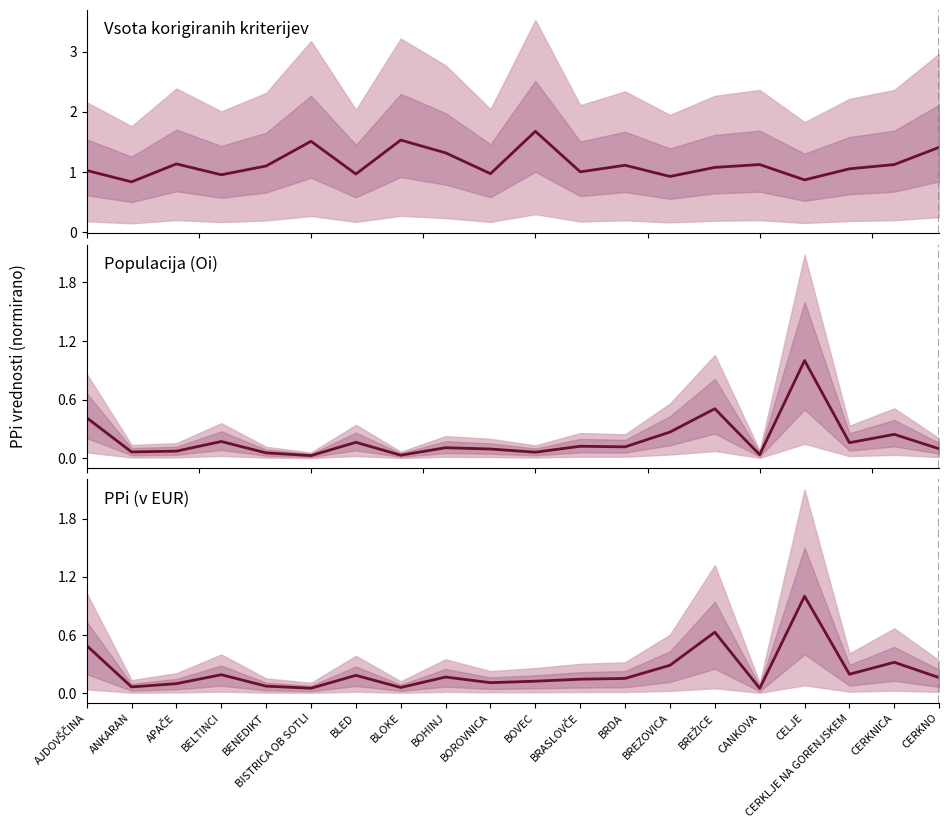

Reading left to right, transcribe all the data shown in this chart.

Vsota korigiranih kriterijev: 1.0	0.8	1.1	1.0	1.1	1.5	1.0	1.5	1.3	1.0	1.7	1.0	1.1	0.9	1.1	1.1	0.9	1.1	1.1	1.4
Oi (populacija): 0.4	0.1	0.1	0.2	0.1	0.0	0.2	0.0	0.1	0.1	0.1	0.1	0.1	0.3	0.5	0.0	1.0	0.2	0.2	0.1
PPi (v EUR): 0.5	0.1	0.1	0.2	0.1	0.1	0.2	0.1	0.2	0.1	0.1	0.1	0.2	0.3	0.6	0.0	1.0	0.2	0.3	0.2